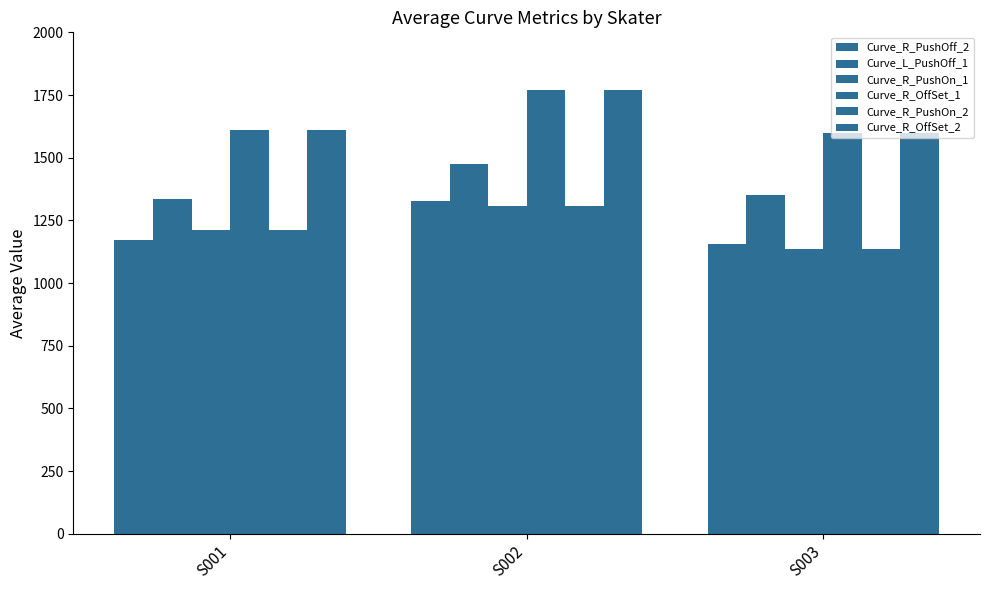

Where is Curve_R_PushOn_2 nearest to the value 1221?

S001